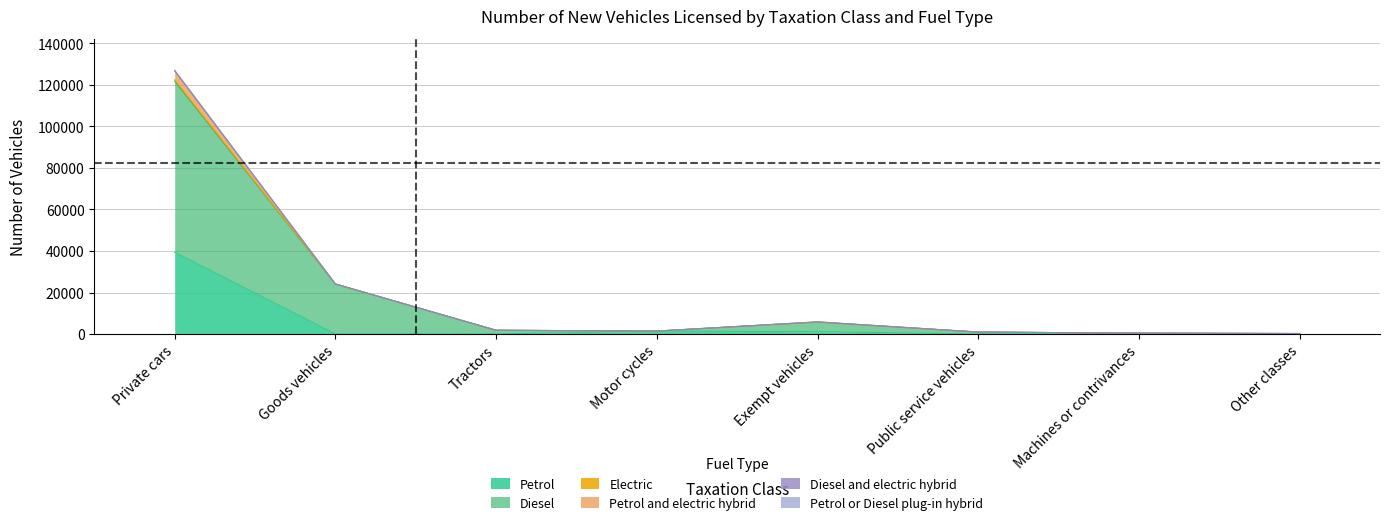

What is the difference between the highest and lowest values at Goods vehicles?

24088